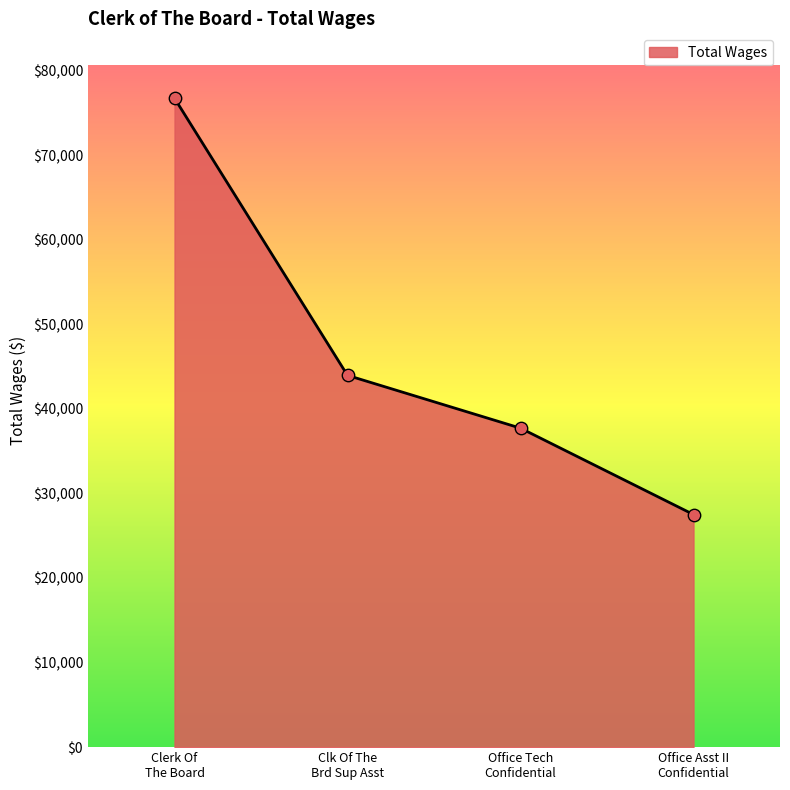

What is the smallest value displayed?

27505